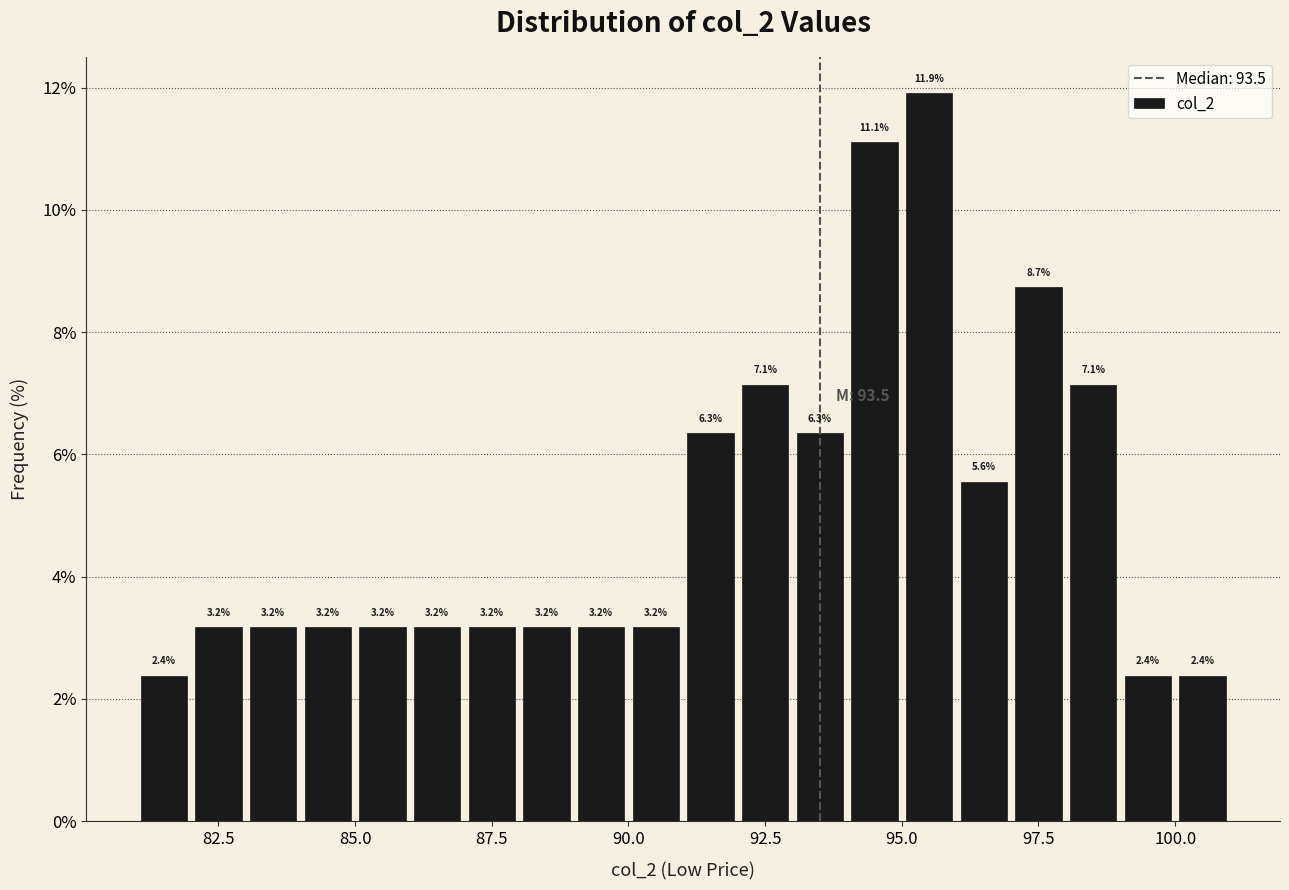

Around what value on the x-axis is the tallest bar? Give the approximate position of its centre, as read against the axis.

95.5